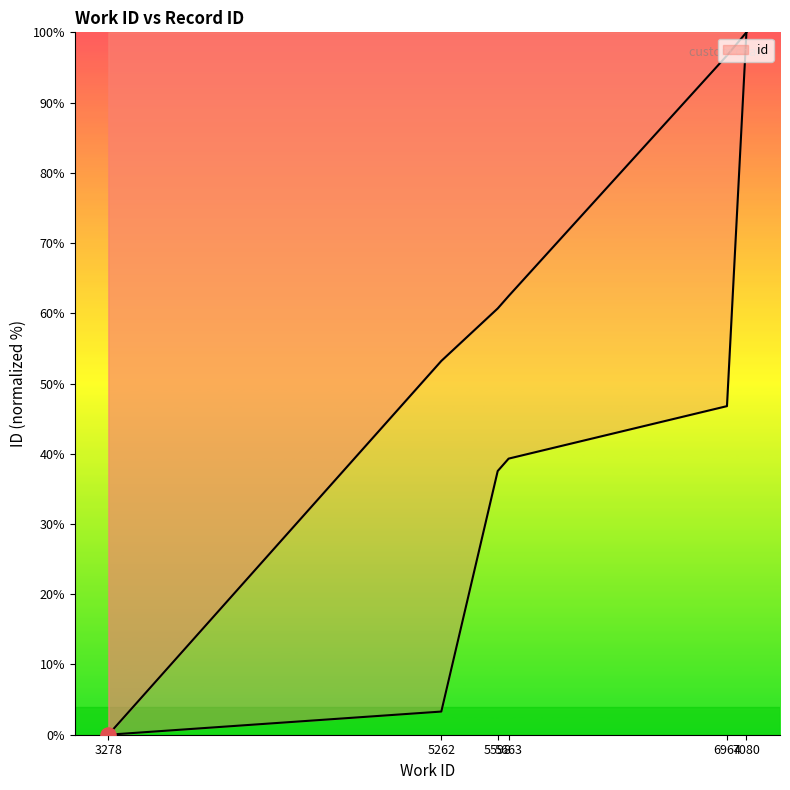

What is the ratio of the value at 7080 to the value at 5598?

1.6